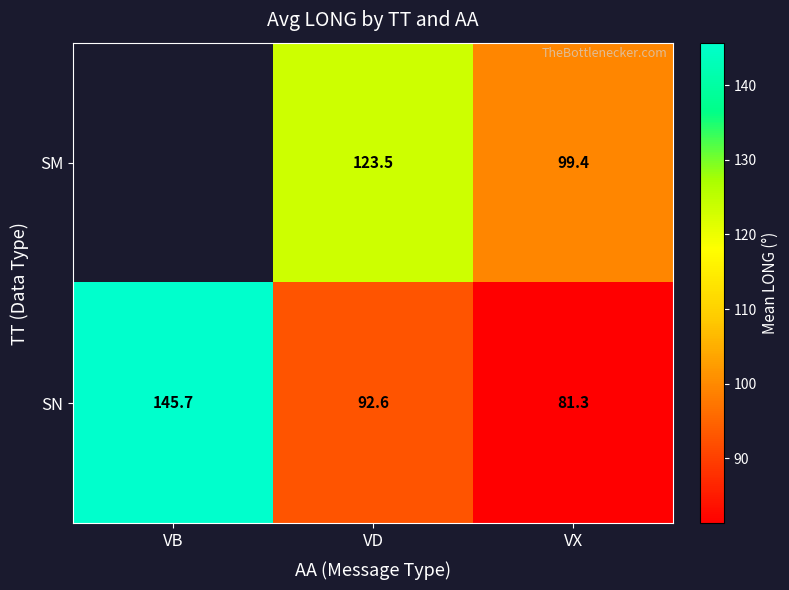

What value does the SN series have at VX?

81.3